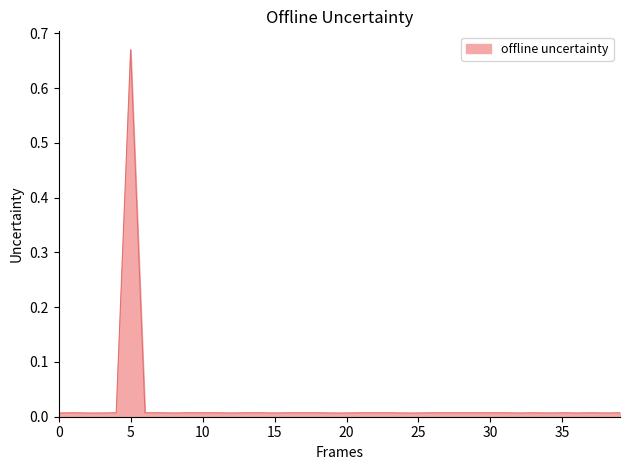

Does the chart display data point markers on the line(s)?

No